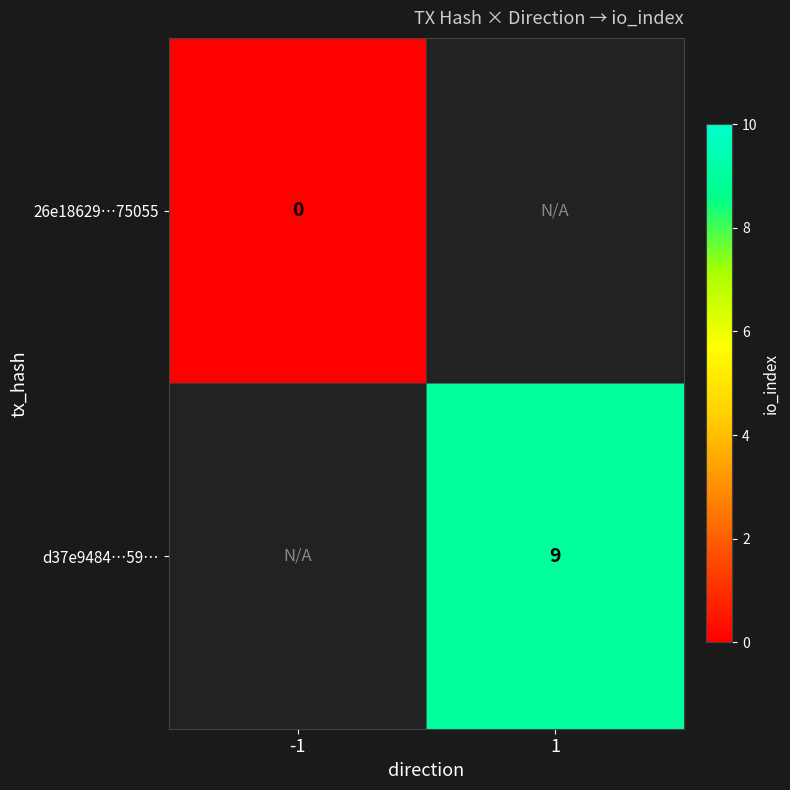

True or false: d37e9484…59… has a value of 3 at 1.

False